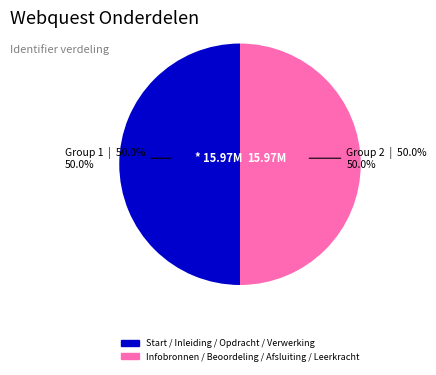

To the nearest percent, what is the average slice percentage?

50%